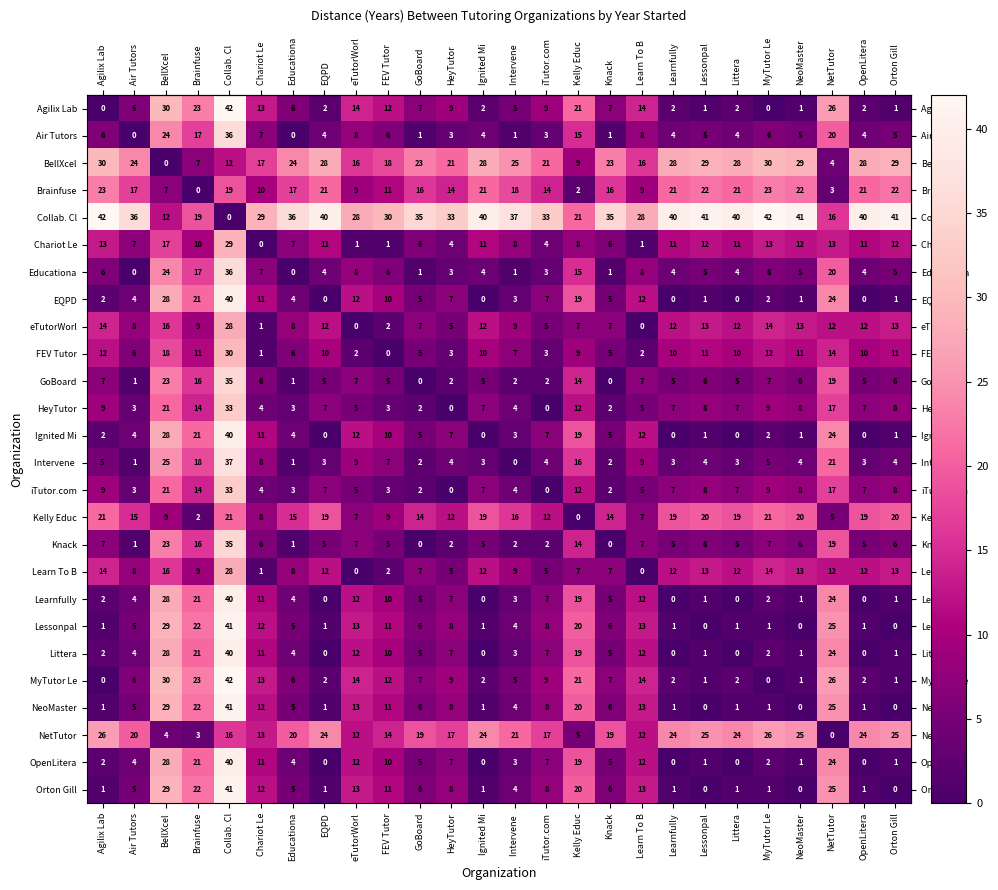

The Knack series shows 16 at GoBoard. True or false?

False